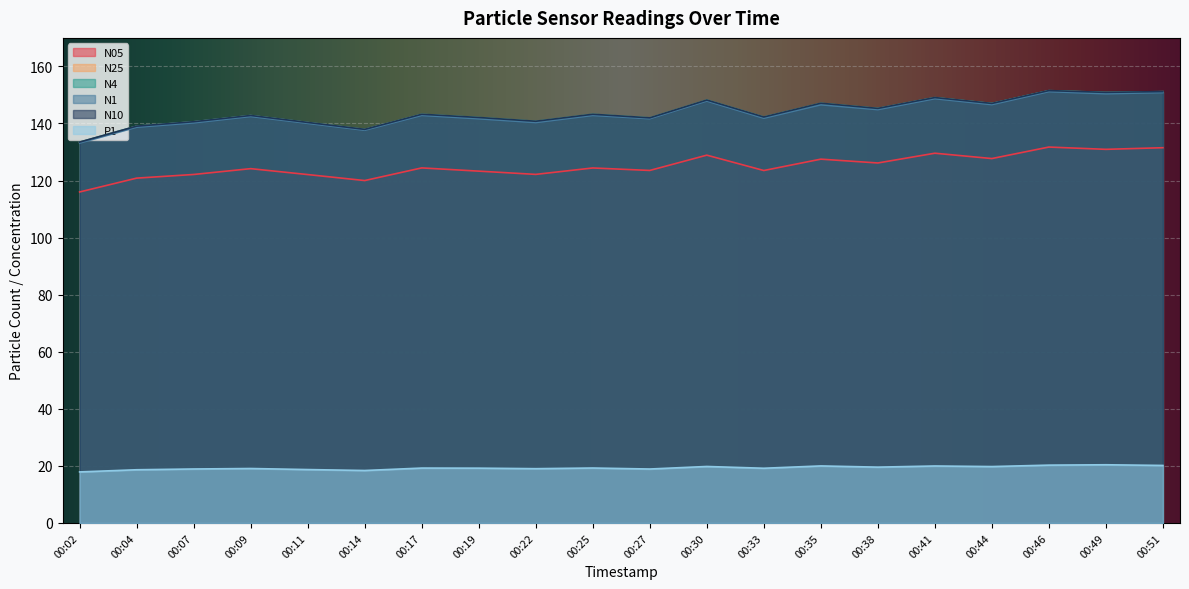

Which series has the largest total across all categories?

N10